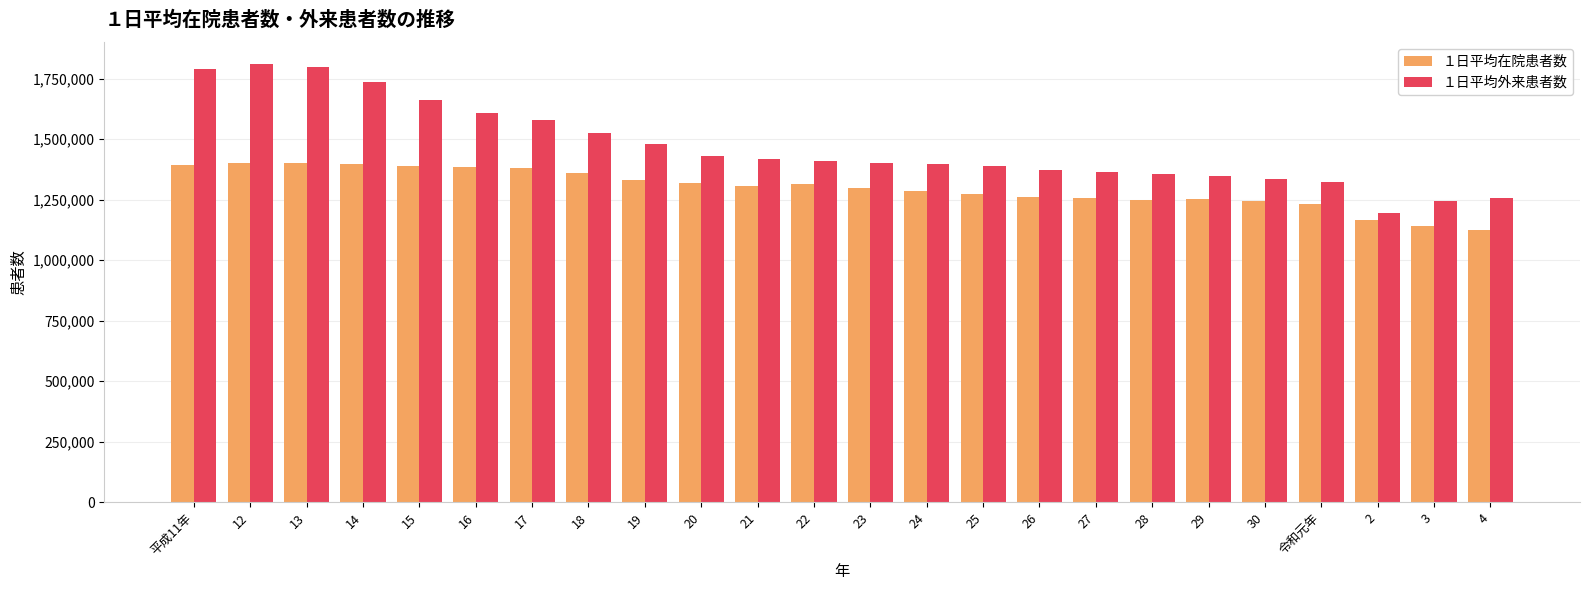

At 令和元年, list the series in order from smallest to largest.

１日平均在院患者数, １日平均外来患者数